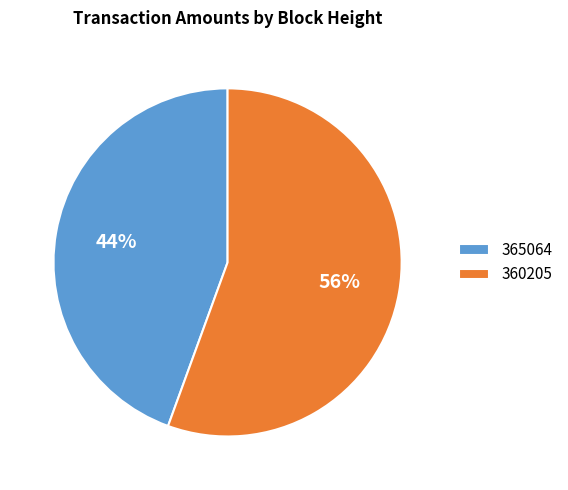

What is the largest slice in the pie chart?

360205